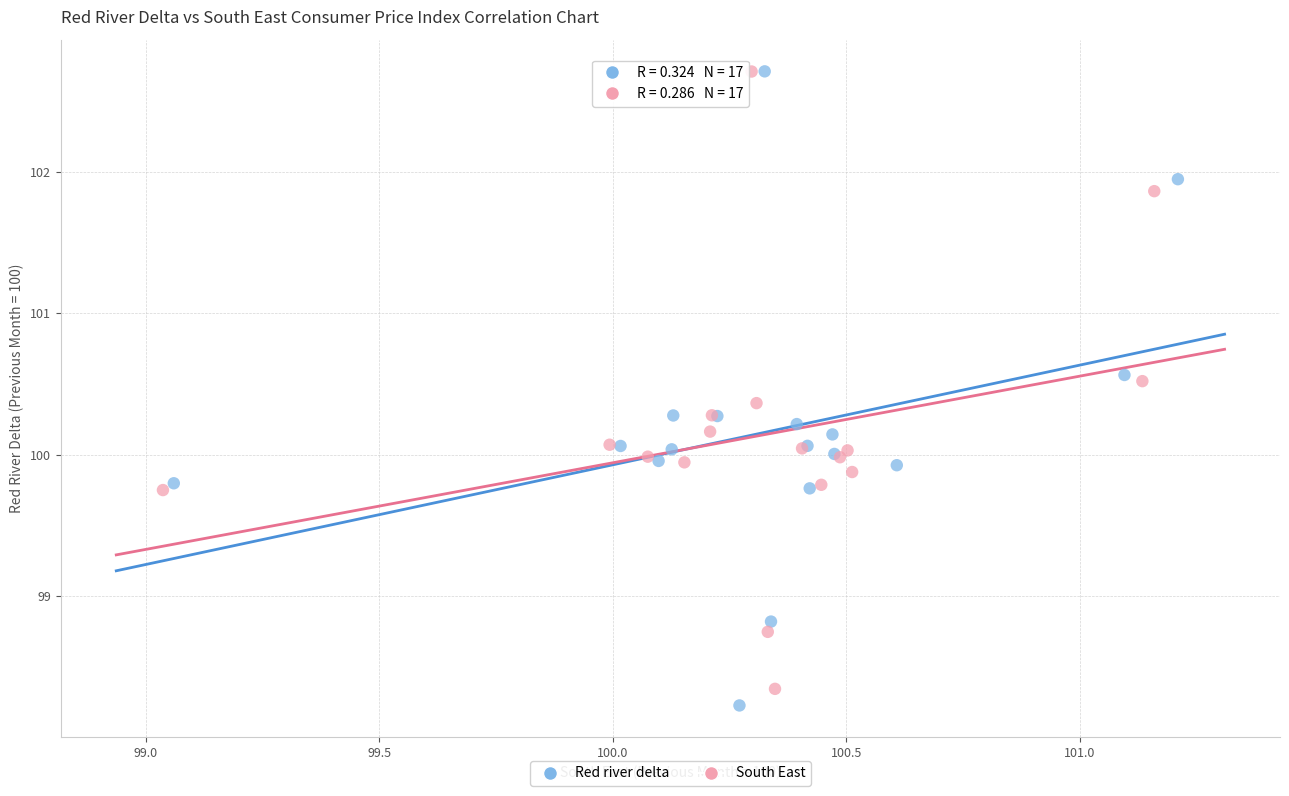

What are all the series names shown in the legend?

Red river delta, South East